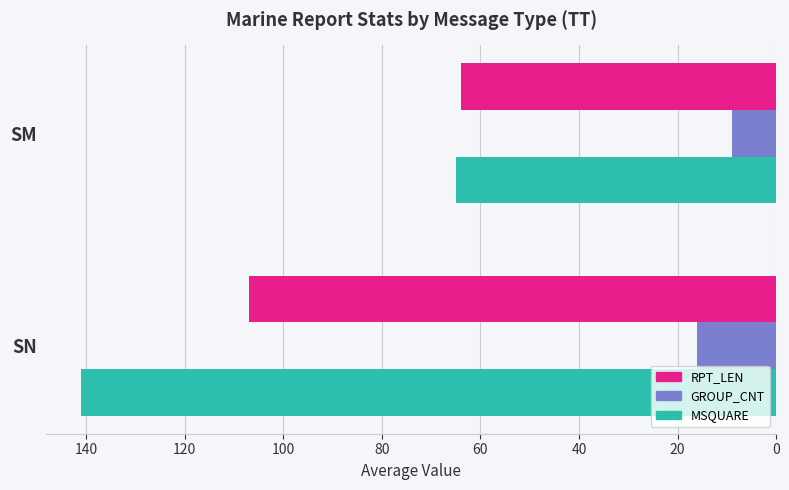

The value of GROUP_CNT at SN is 16. True or false?

True